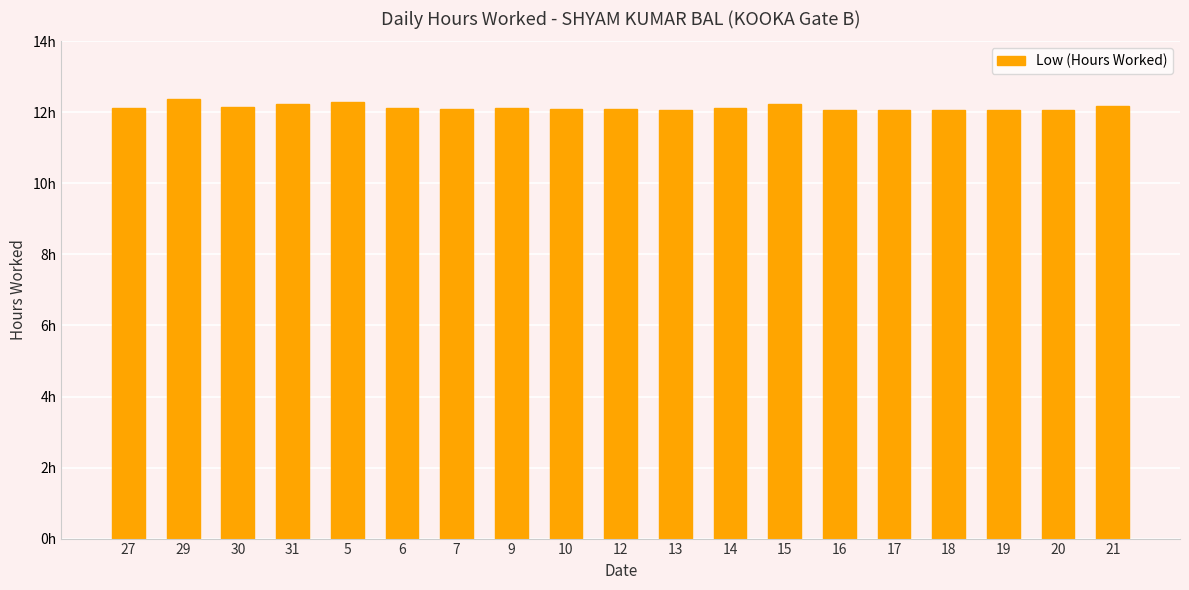

List the labels in order of value, largest first.

29, 5, 15, 31, 21, 30, 27, 6, 9, 14, 7, 10, 12, 16, 17, 13, 18, 20, 19